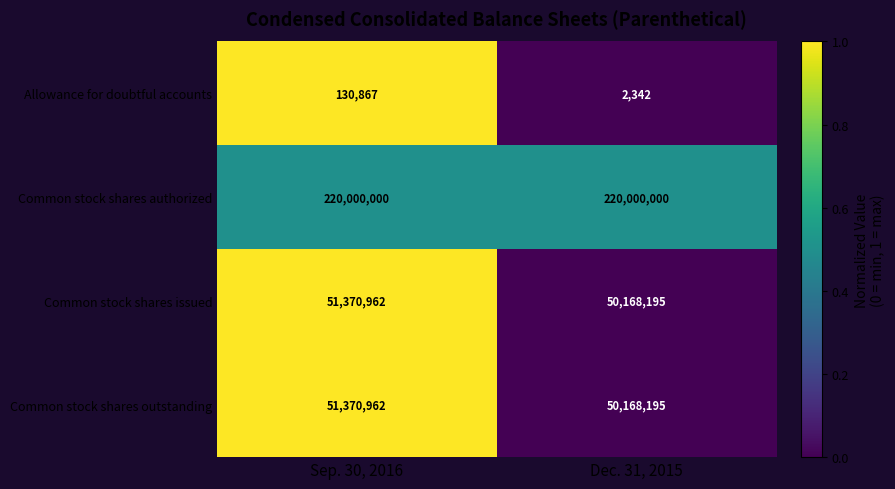

What is the spread (max minus min) of values at Sep. 30, 2016?

219869133